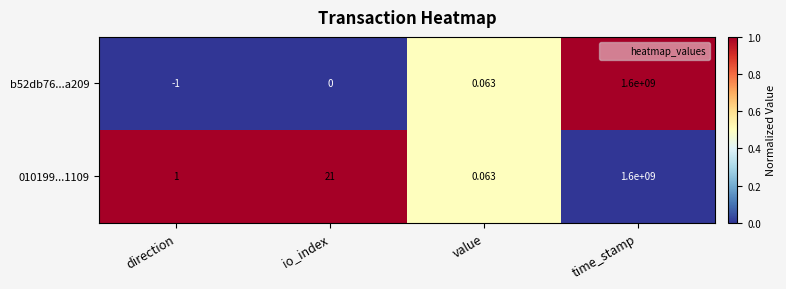

At which label is b52db76...a209 closest to 799999999?

value